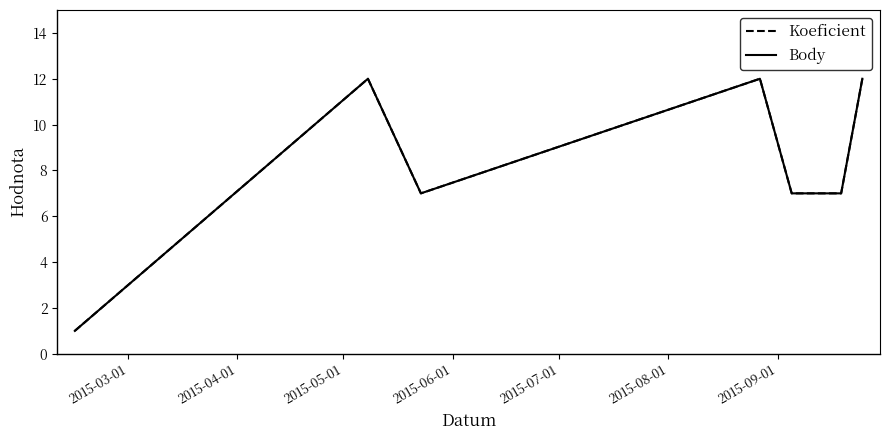

How many Body values are between 7 and 12?

6